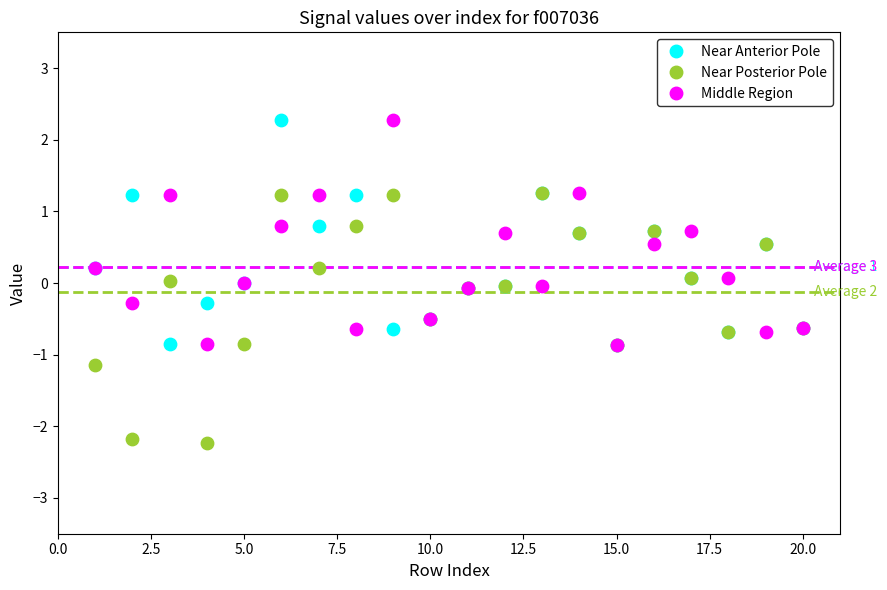

Which series reaches the minimum Y coordinate?

Near Posterior Pole